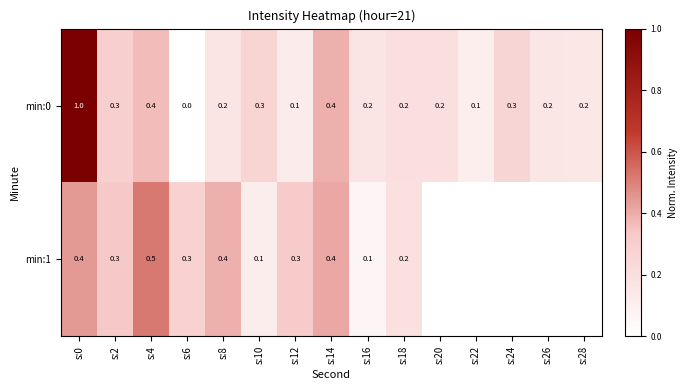

What is the maximum value shown in the chart?

1.0